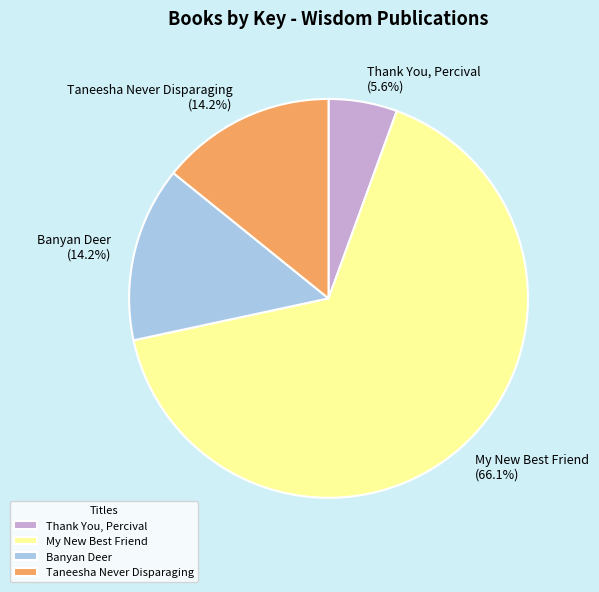

Is the sum of Taneesha Never Disparaging and Thank You, Percival greater than half?

No